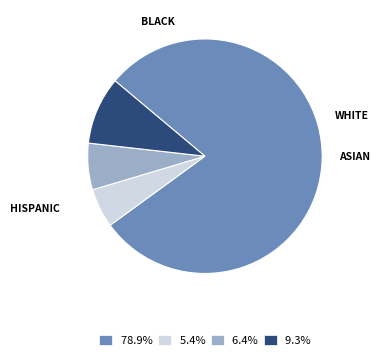

Count the number of slices in the pie.

4